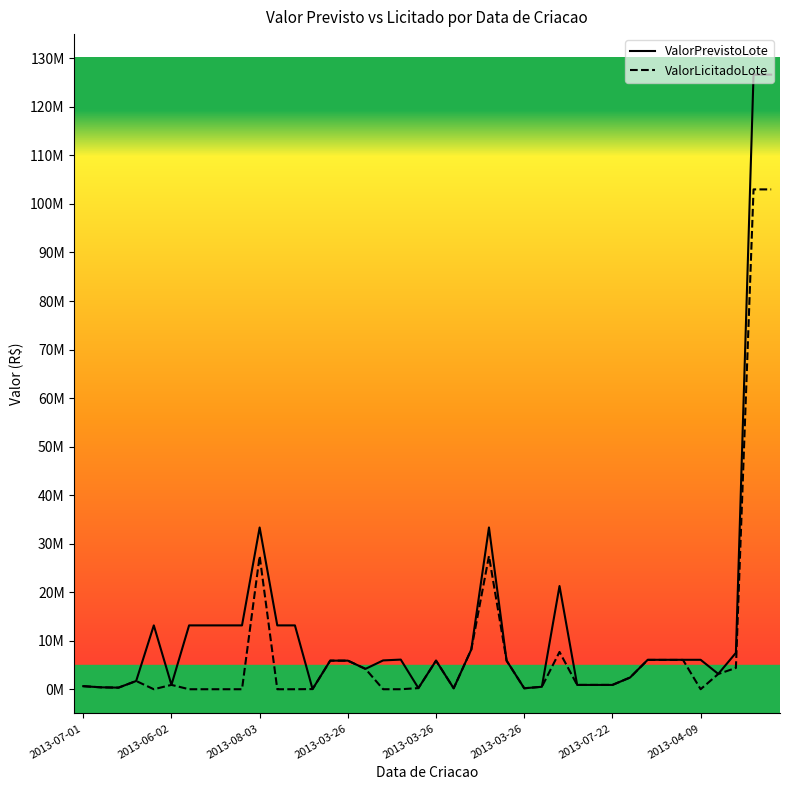

At how many categories does at least one series exceed 18?

5